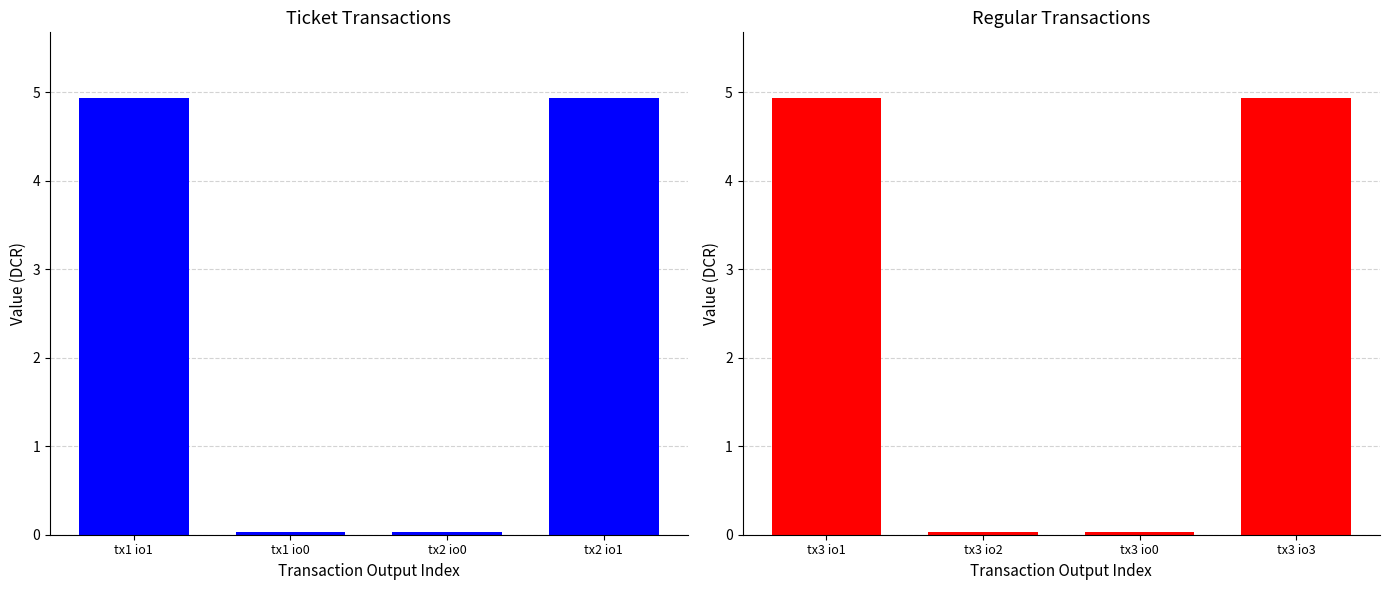

Are the bars grouped side by side (vs. stacked)?

Yes